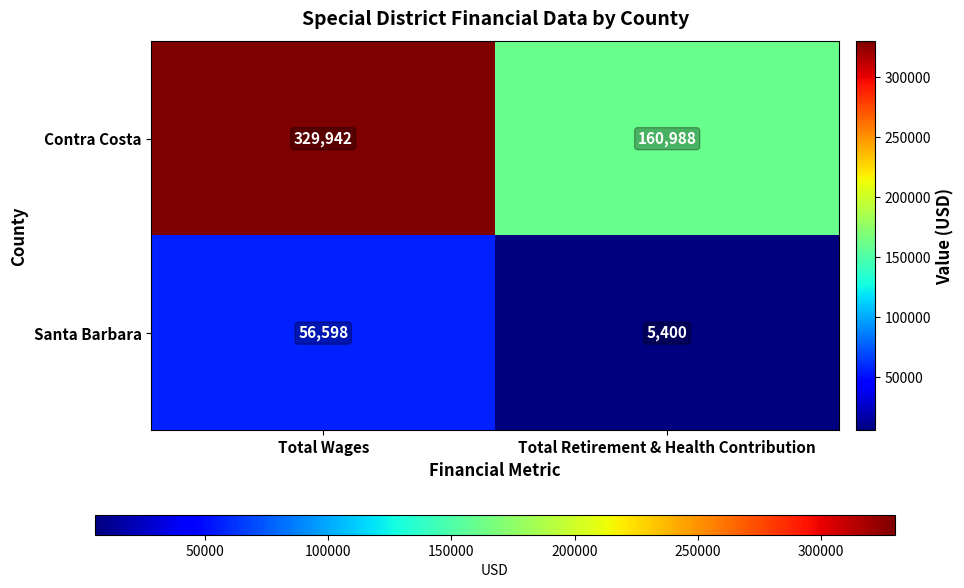

Reading left to right, transcribe all the data shown in this chart.

Contra Costa: 329942	160988
Santa Barbara: 56598	5400